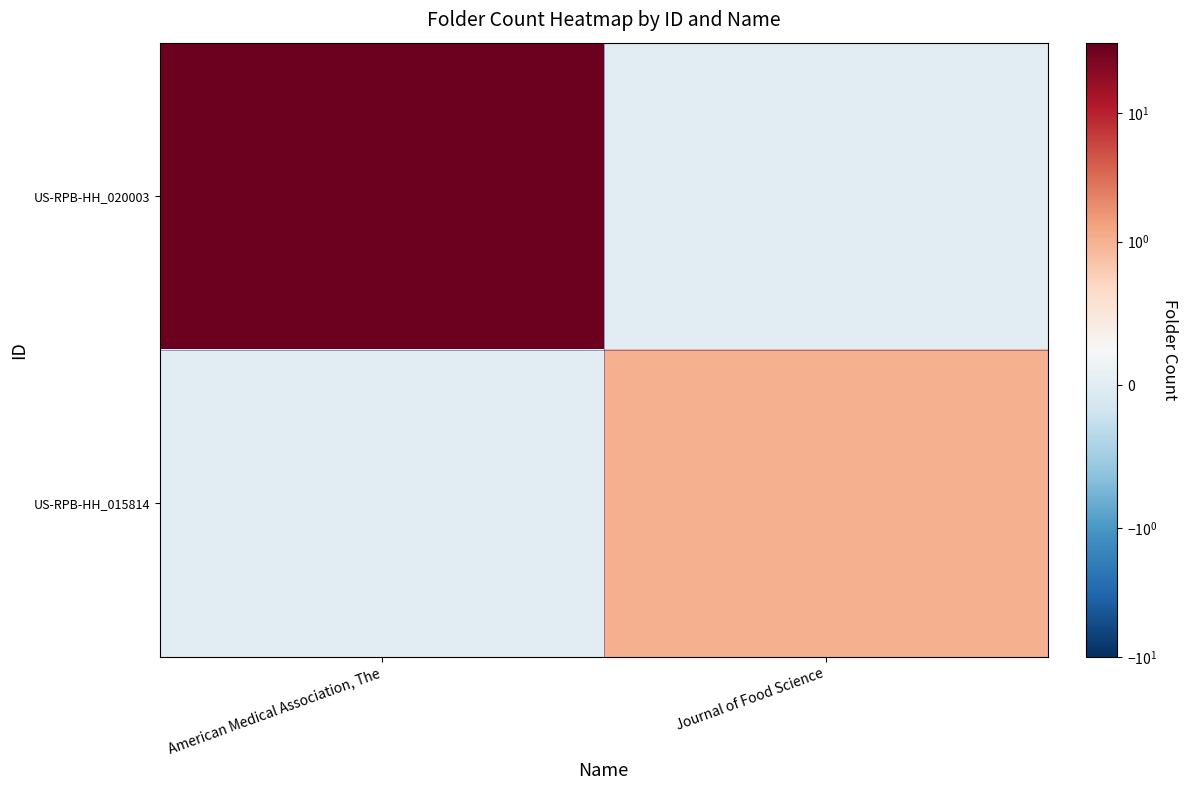

At which category is the sum across all series the highest?

American Medical Association, The